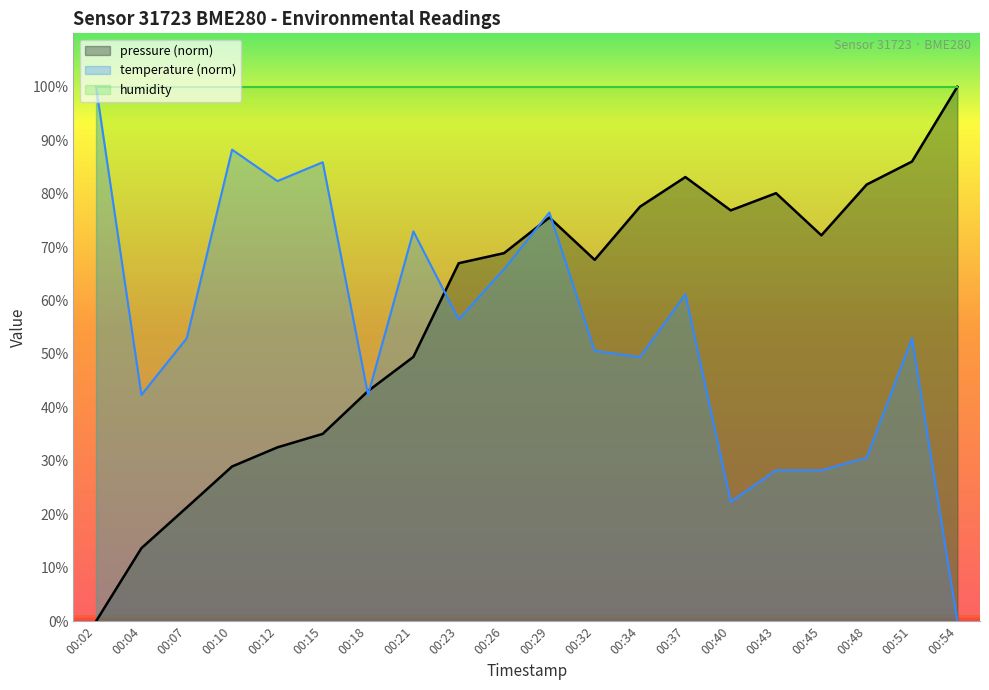

Reading left to right, what are all the values shown in this chart?

pressure: 00:02=0.0	00:04=13.7	00:07=21.3	00:10=29.0	00:12=32.5	00:15=35.1	00:18=43.1	00:21=49.5	00:23=67.0	00:26=68.9	00:29=75.5	00:32=67.6	00:34=77.6	00:37=83.1	00:40=76.9	00:43=80.1	00:45=72.2	00:48=81.7	00:51=86.0	00:54=100.0
temperature: 00:02=100.0	00:04=42.4	00:07=52.9	00:10=88.2	00:12=82.4	00:15=85.9	00:18=42.4	00:21=72.9	00:23=56.5	00:26=65.9	00:29=76.5	00:32=50.6	00:34=49.4	00:37=61.2	00:40=22.4	00:43=28.2	00:45=28.2	00:48=30.6	00:51=52.9	00:54=0.0